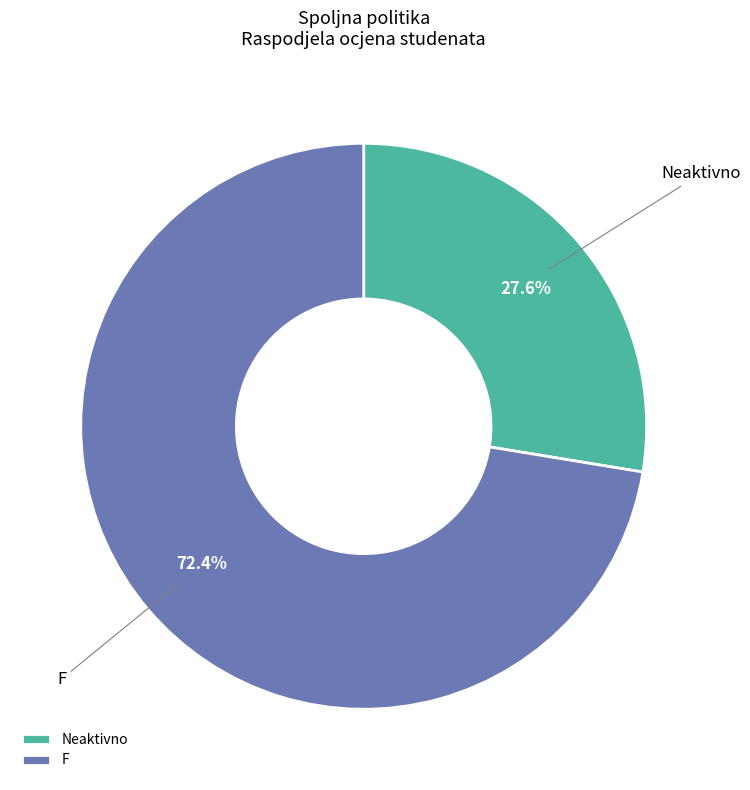

Is it true that F is 72% of the pie?

True